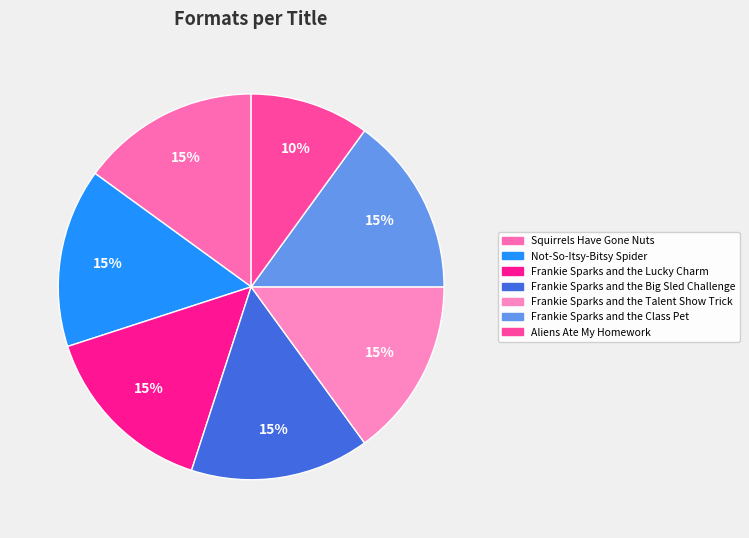

To the nearest percent, what is the difference between the largest and smallest slice percentages?

5%